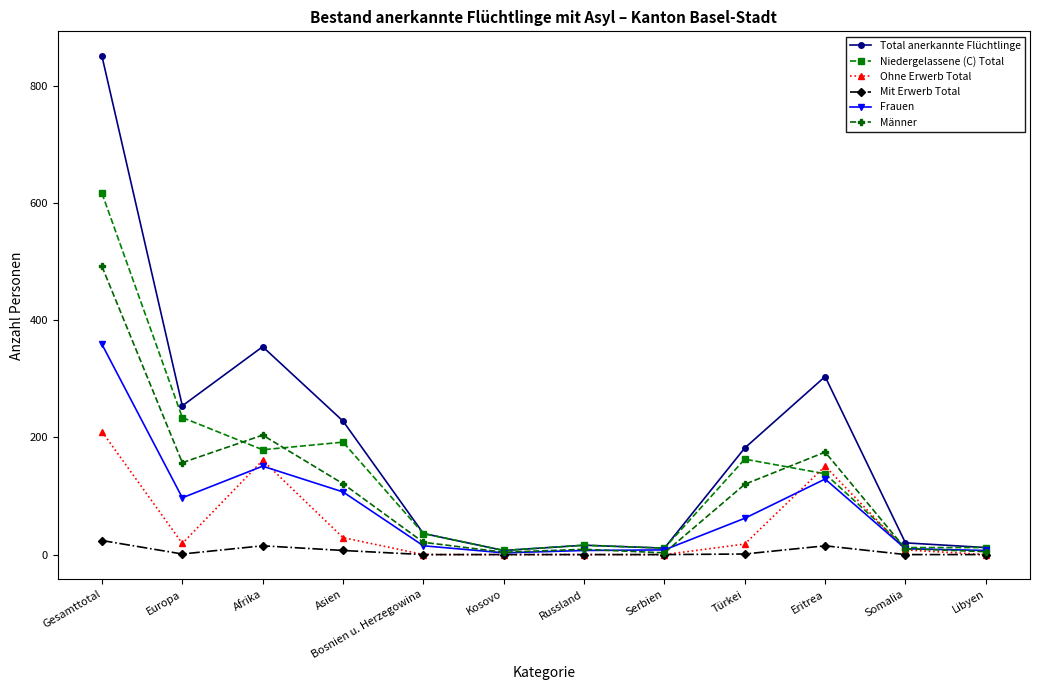

Which series has the largest range (max minus min)?

Total anerkannte Flüchtlinge